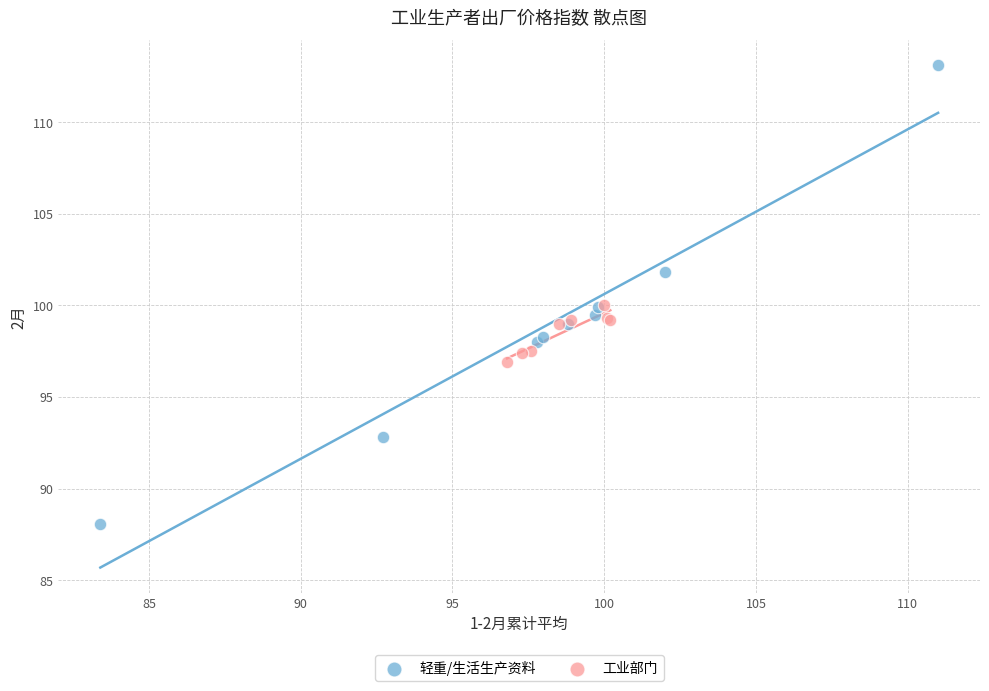

Which series contains the highest Y value?

轻重/生活生产资料